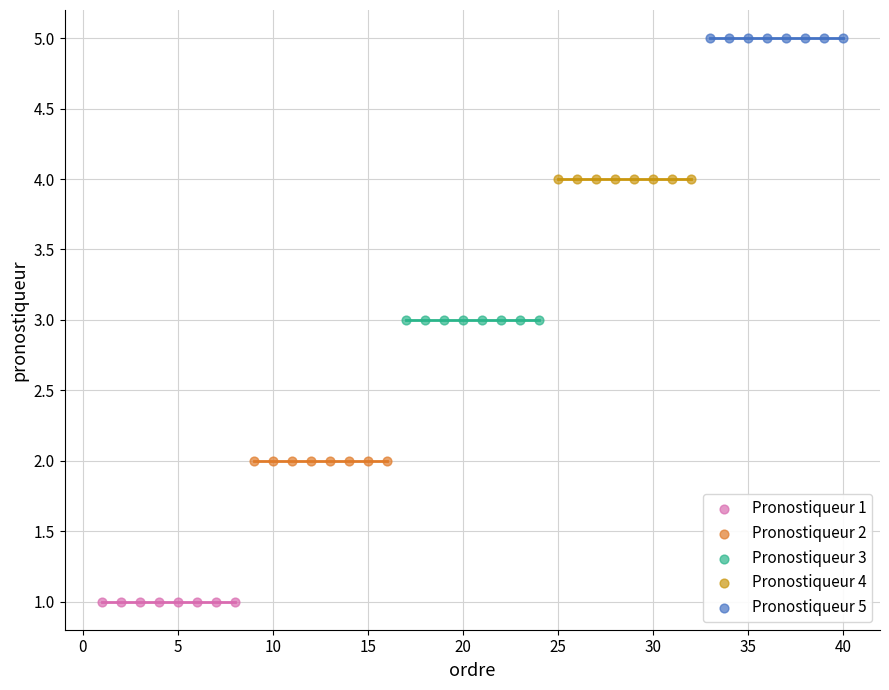

Which series contains the highest Y value?

Pronostiqueur 5